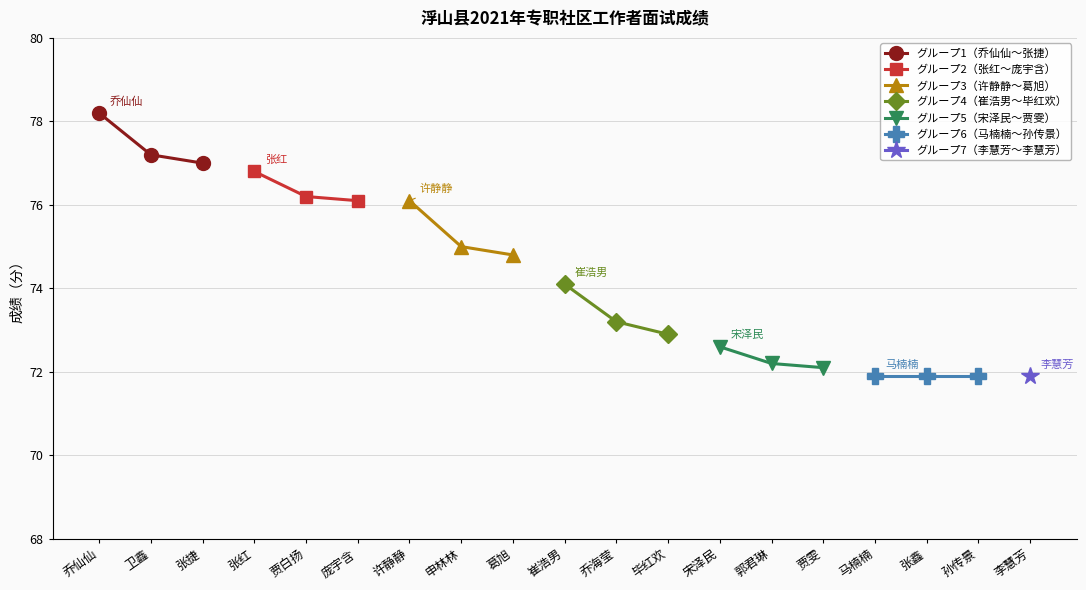

How many values in the グループ1（乔仙仙〜张捷） series exceed 77?

2